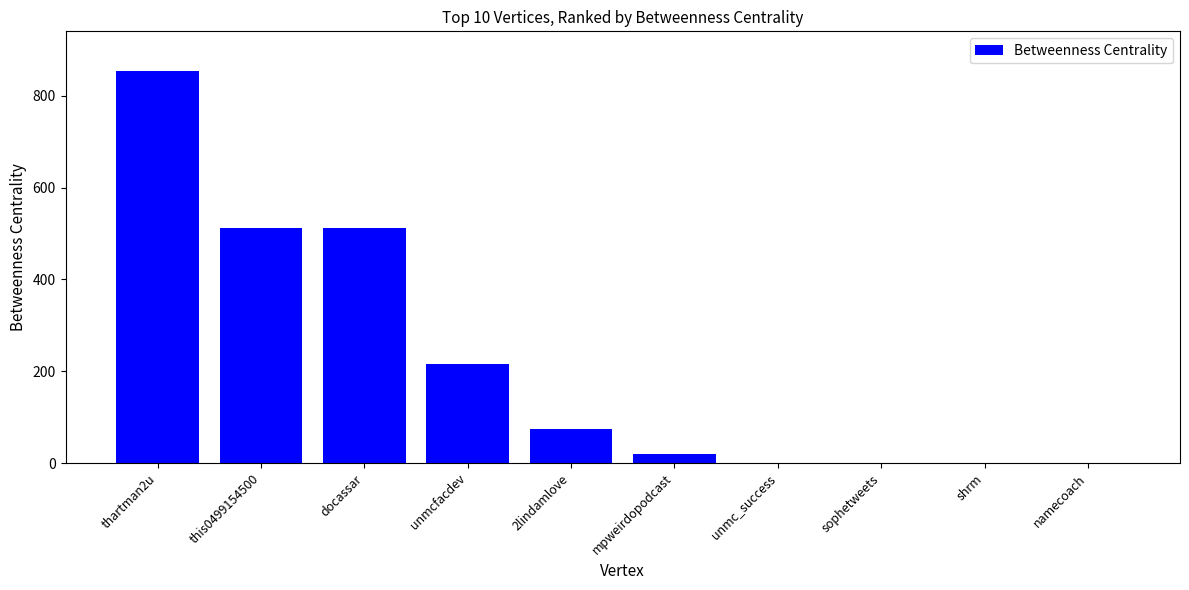

Which category has the highest value across all series?

thartman2u